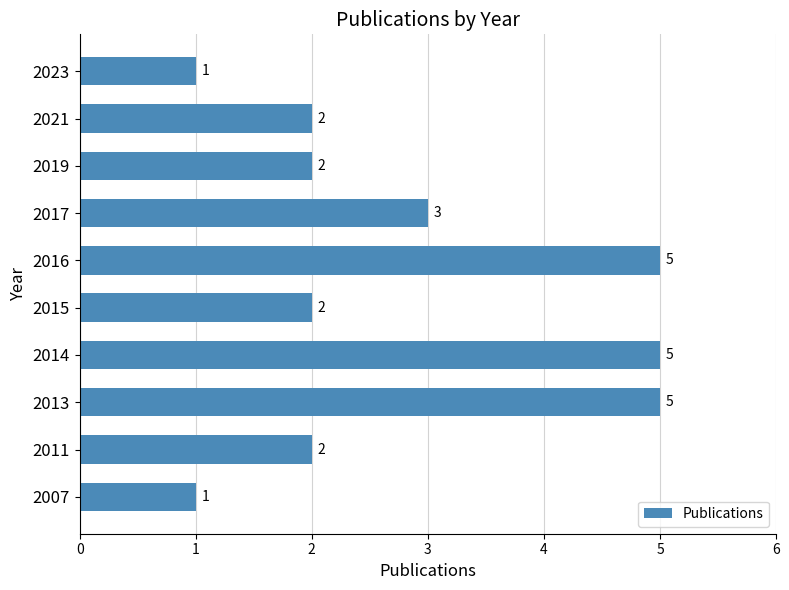

Where is the data nearest to the value 3?

2017